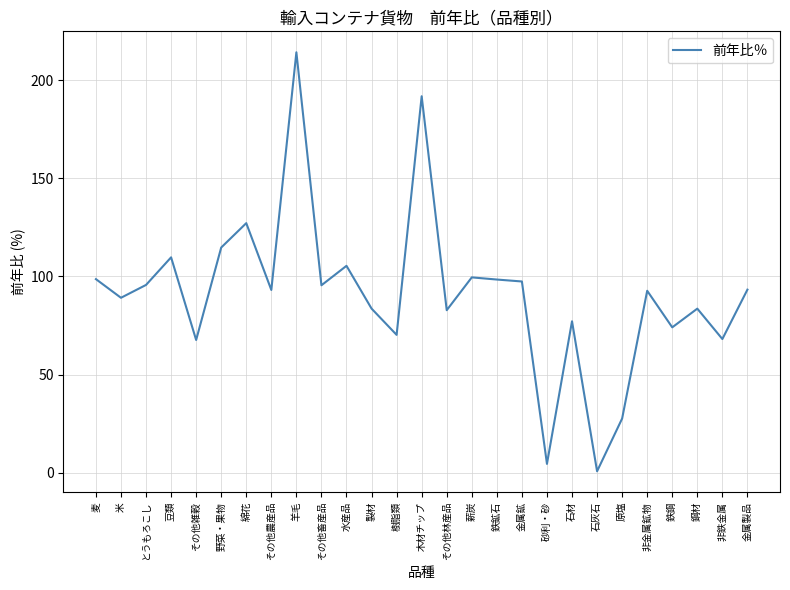

Where is the first local minimum?

米